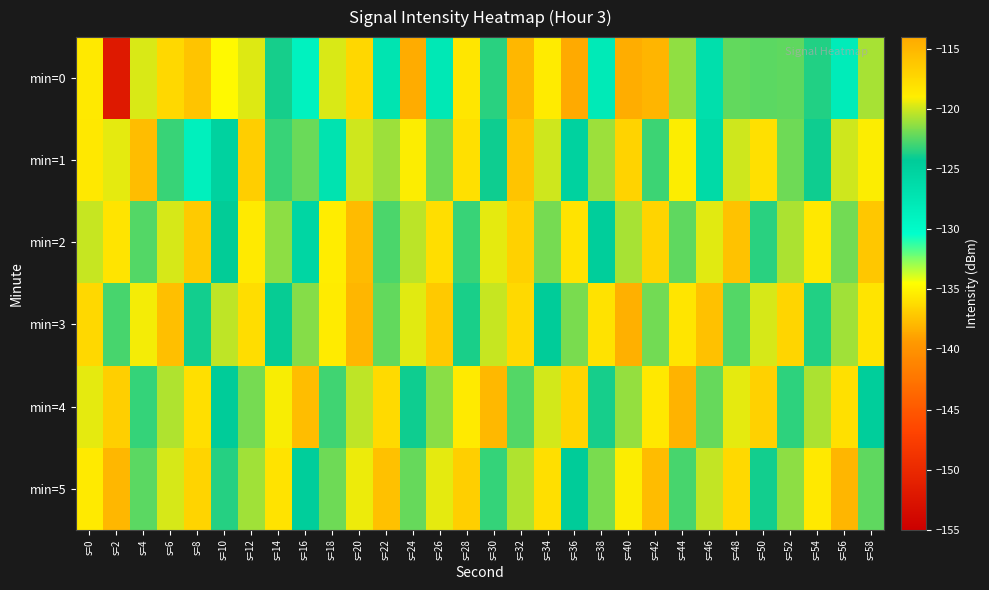

Which series has the largest range (max minus min)?

min=0